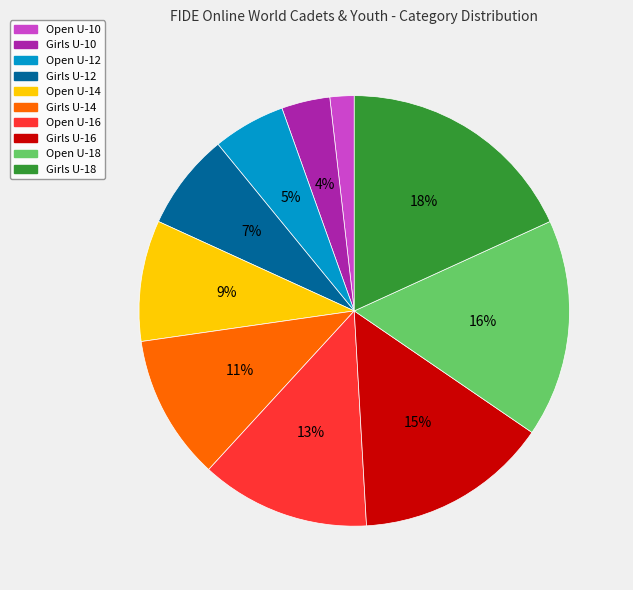

The Girls U-16 slice represents 3% of the pie. True or false?

False